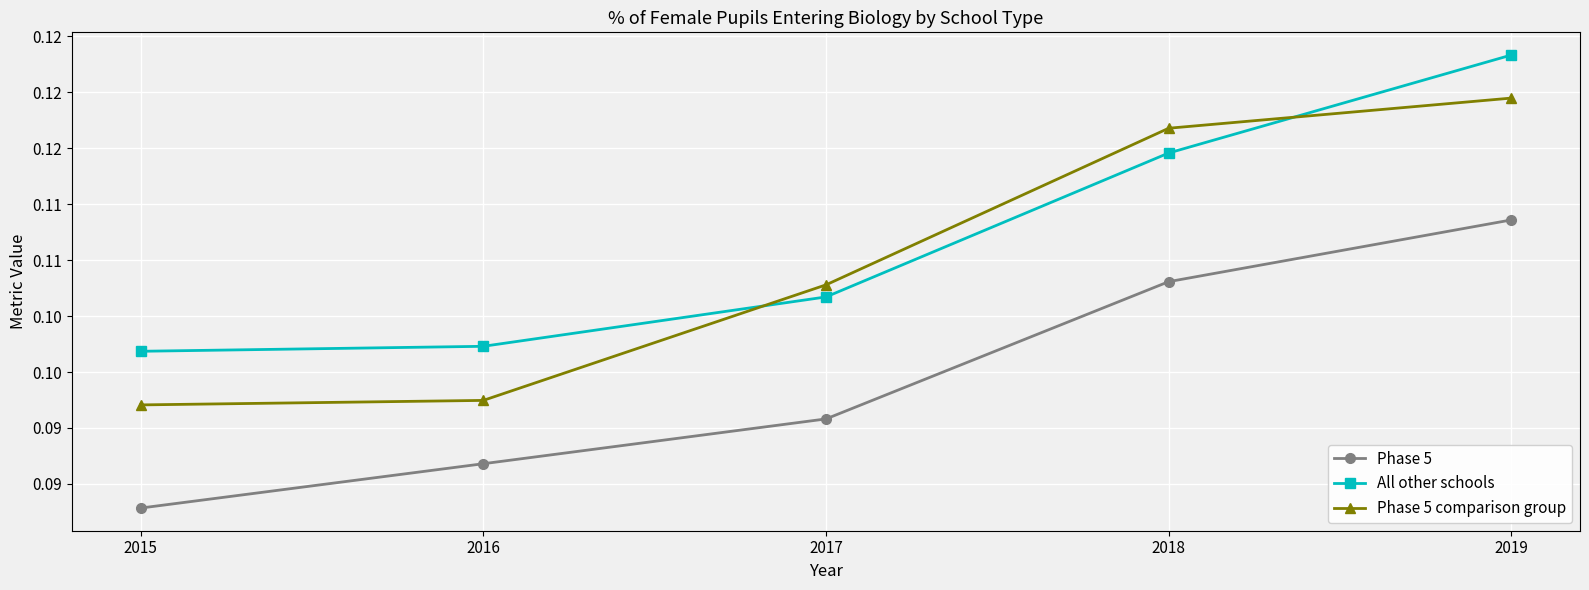

At how many categories does at least one series exceed 0?

5